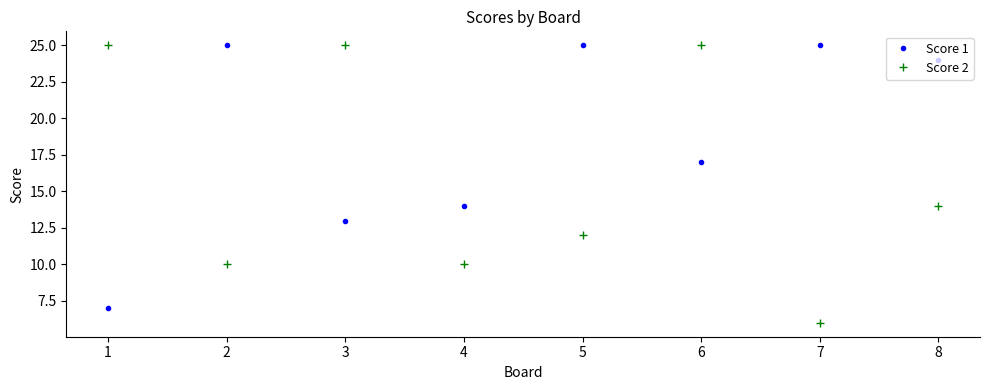

At how many categories does at least one series exceed 19?

7